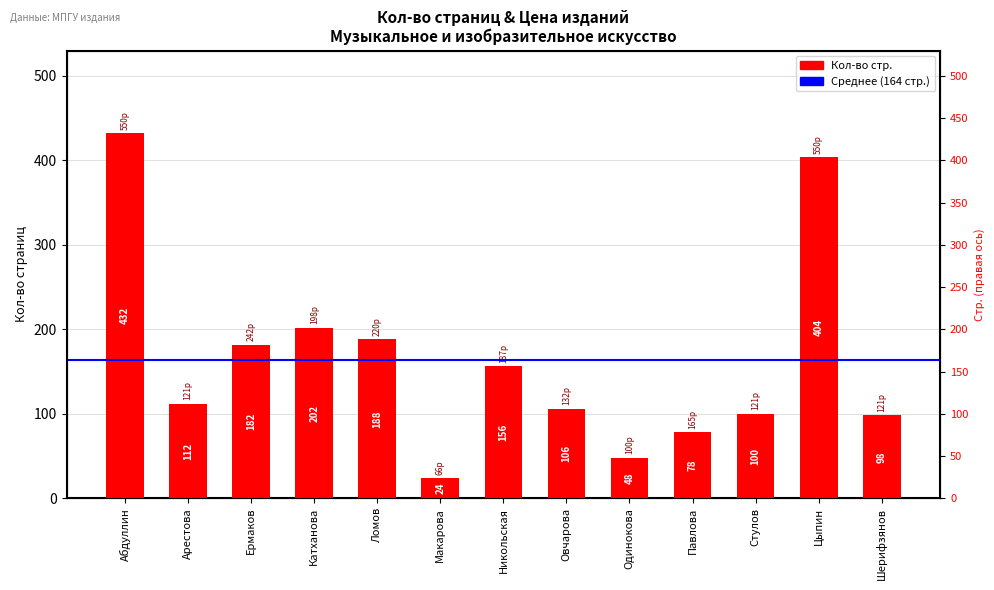

What is the label of the 10th bar from the right?

Катханова